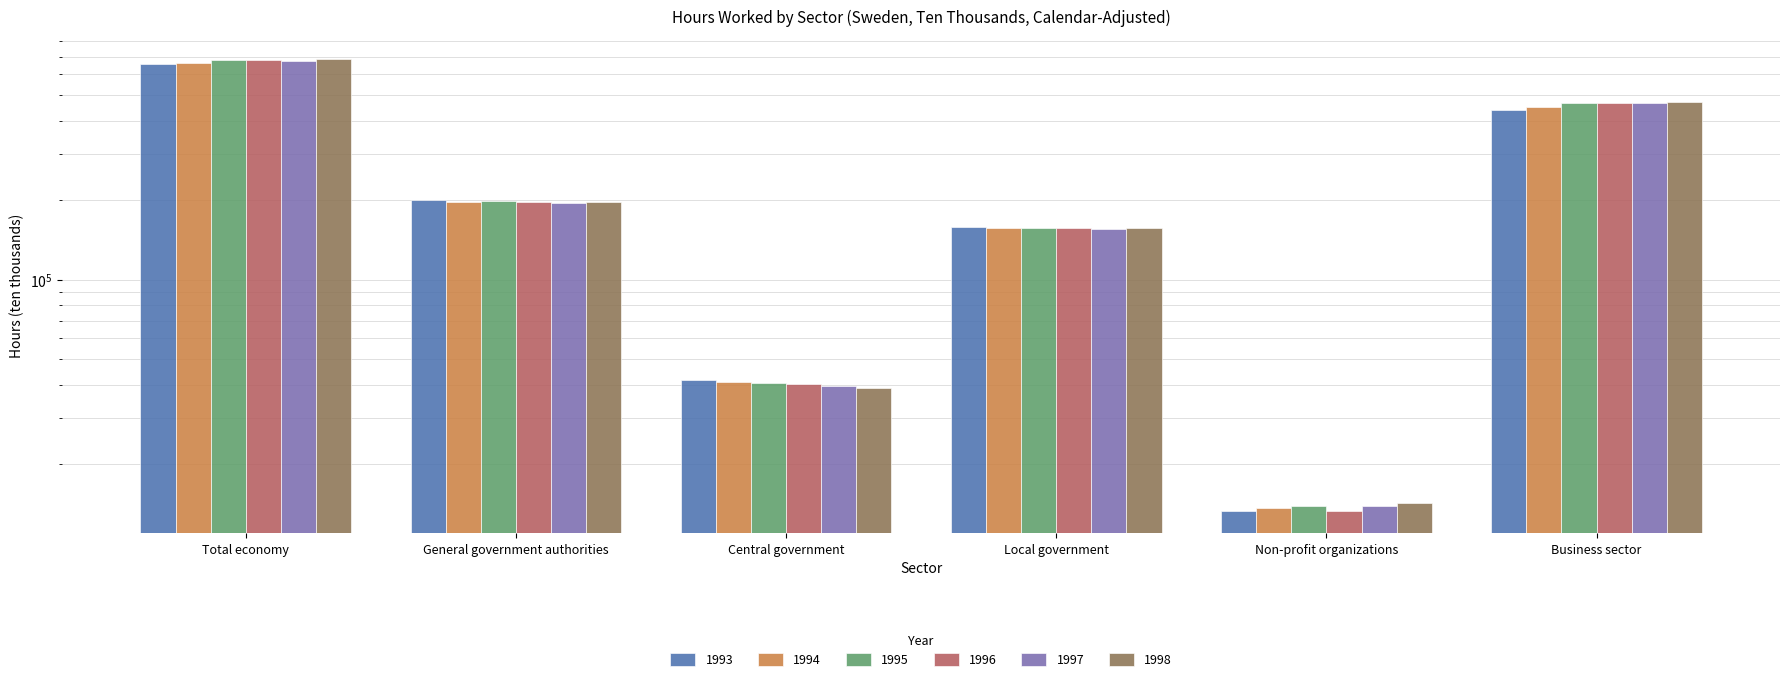

The value of 1997 at Central government is 8779. True or false?

False